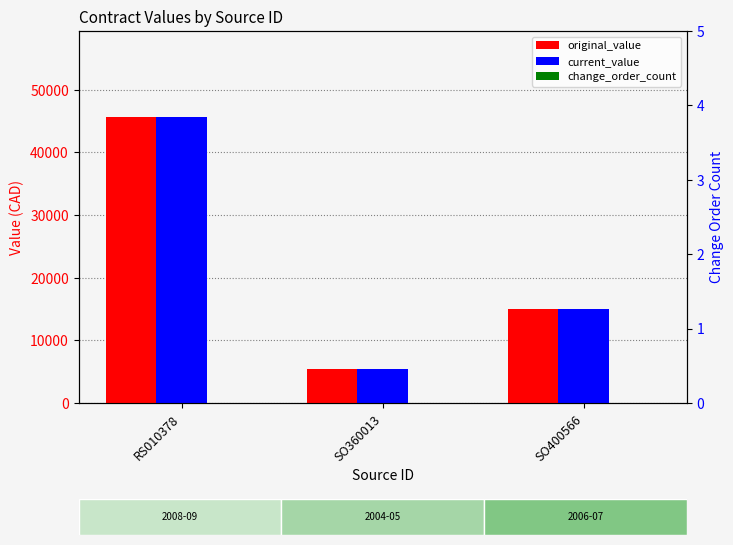

Which label corresponds to the largest value in the chart?

RS010378